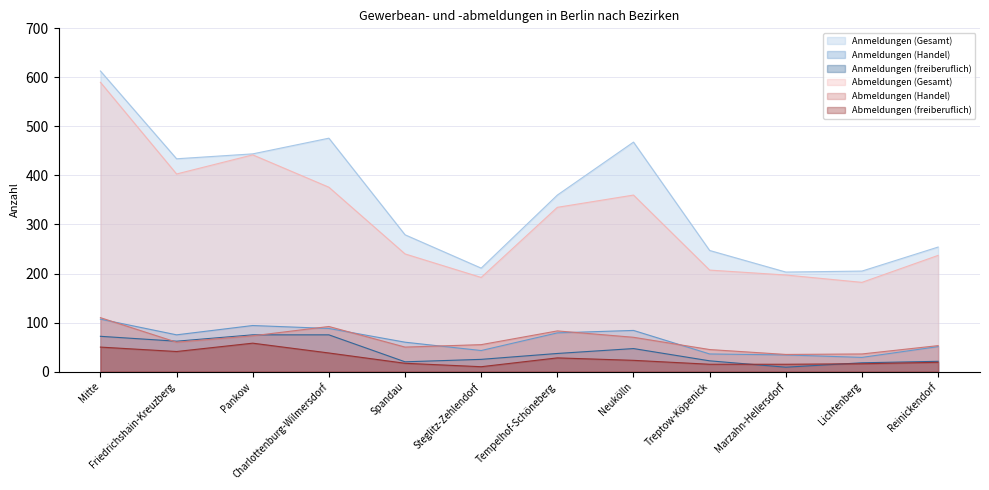

What value does the Anmeldungen (Handel) series have at Steglitz-Zehlendorf, to the nearest 5?

45